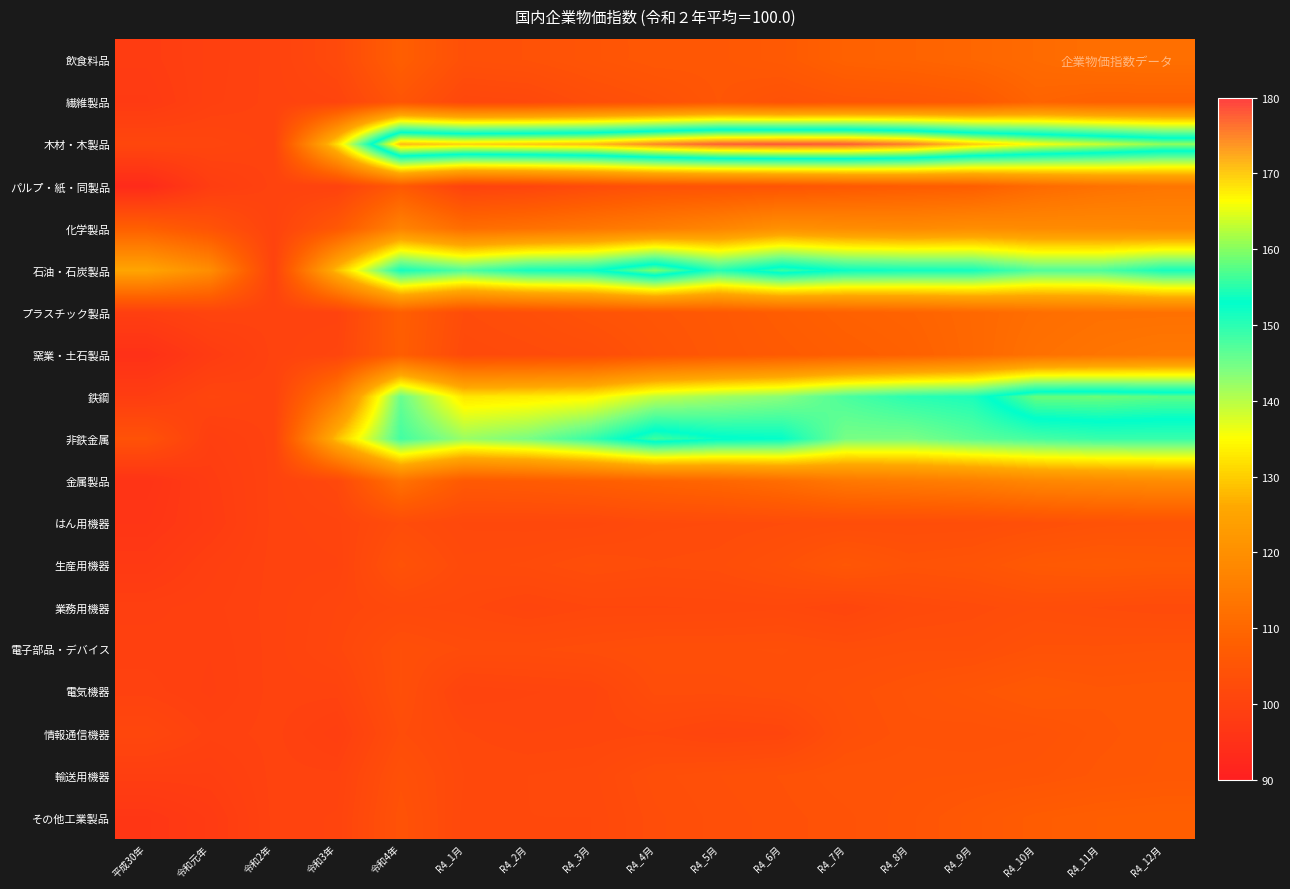

Rank the series by their maximum value, from lowest to highest.

業務用機器, はん用機器, 電子部品・デバイス, 情報通信機器, 輸送用機器, 電気機器, 生産用機器, その他工業製品, 繊維製品, 飲食料品, プラスチック製品, パルプ・紙・同製品, 窯業・土石製品, 金属製品, 化学製品, 非鉄金属, 鉄鋼, 石油・石炭製品, 木材・木製品